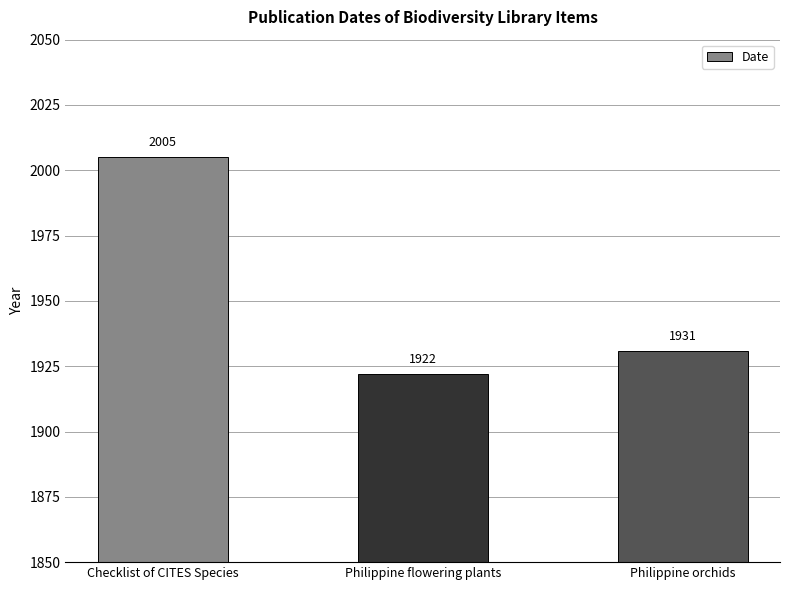

What is the difference between the maximum and minimum values?

83